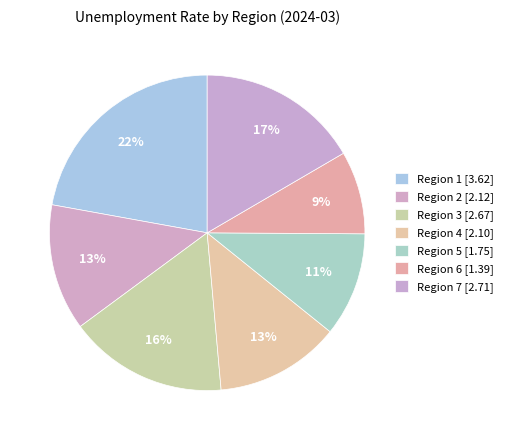

To the nearest percent, what percentage of the pie is Region 7?

17%